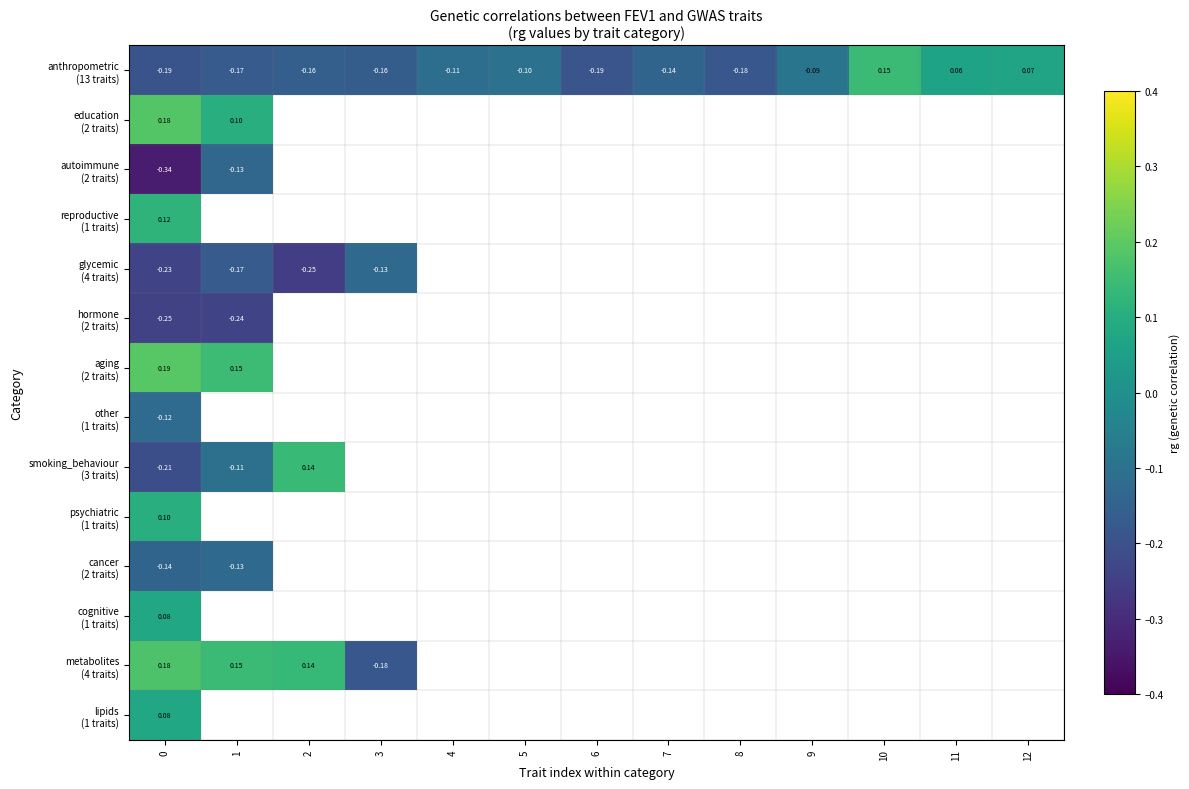

What is the maximum value shown in the chart?

0.2